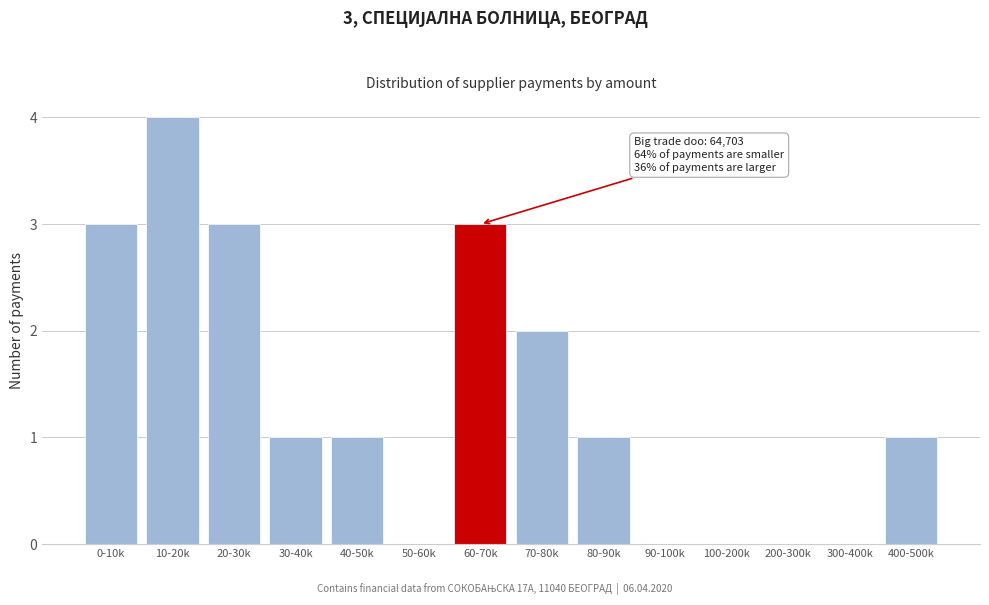

Reading left to right, what are all the values shown in this chart?

0-10k=3	10-20k=4	20-30k=3	30-40k=1	40-50k=1	50-60k=0	60-70k=3	70-80k=2	80-90k=1	90-100k=0	100-200k=0	200-300k=0	300-400k=0	400-500k=1